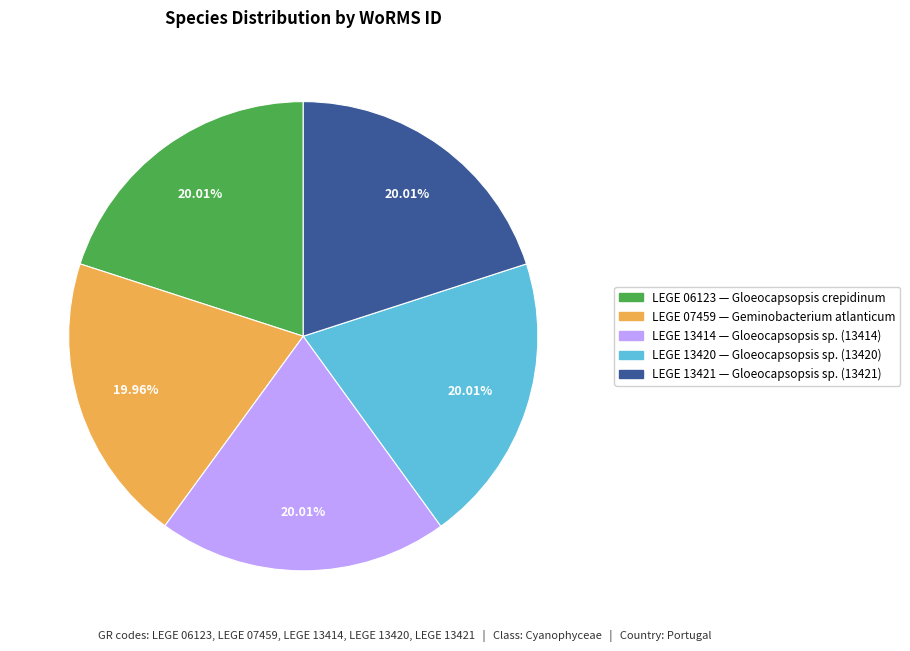

Does any single category account for the majority?

No